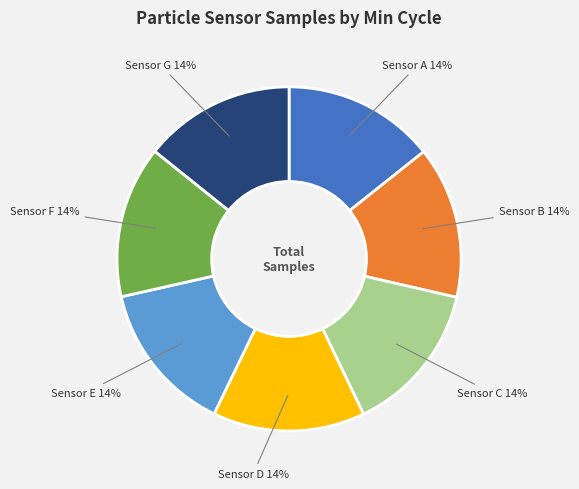

Count the number of slices in the pie.

7